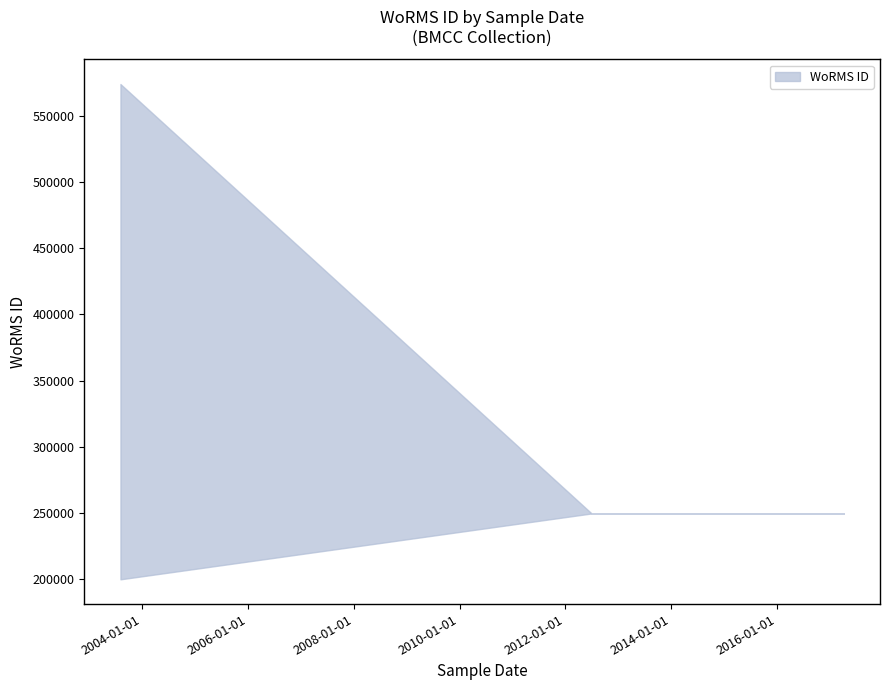

Does the chart display data point markers on the line(s)?

No